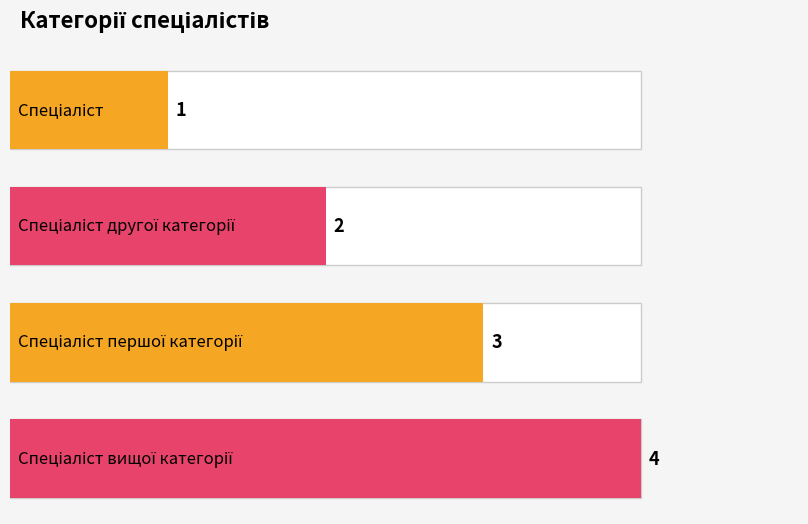

Reading right to left, what are all the values shown in this chart?

4	3	2	1